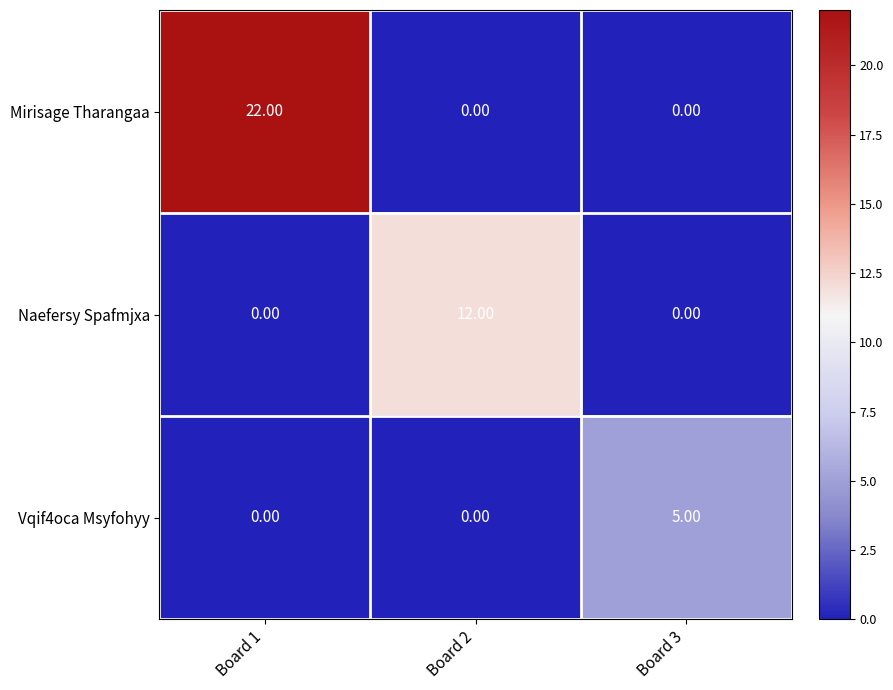

What is the total value across all series at Board 2?

12